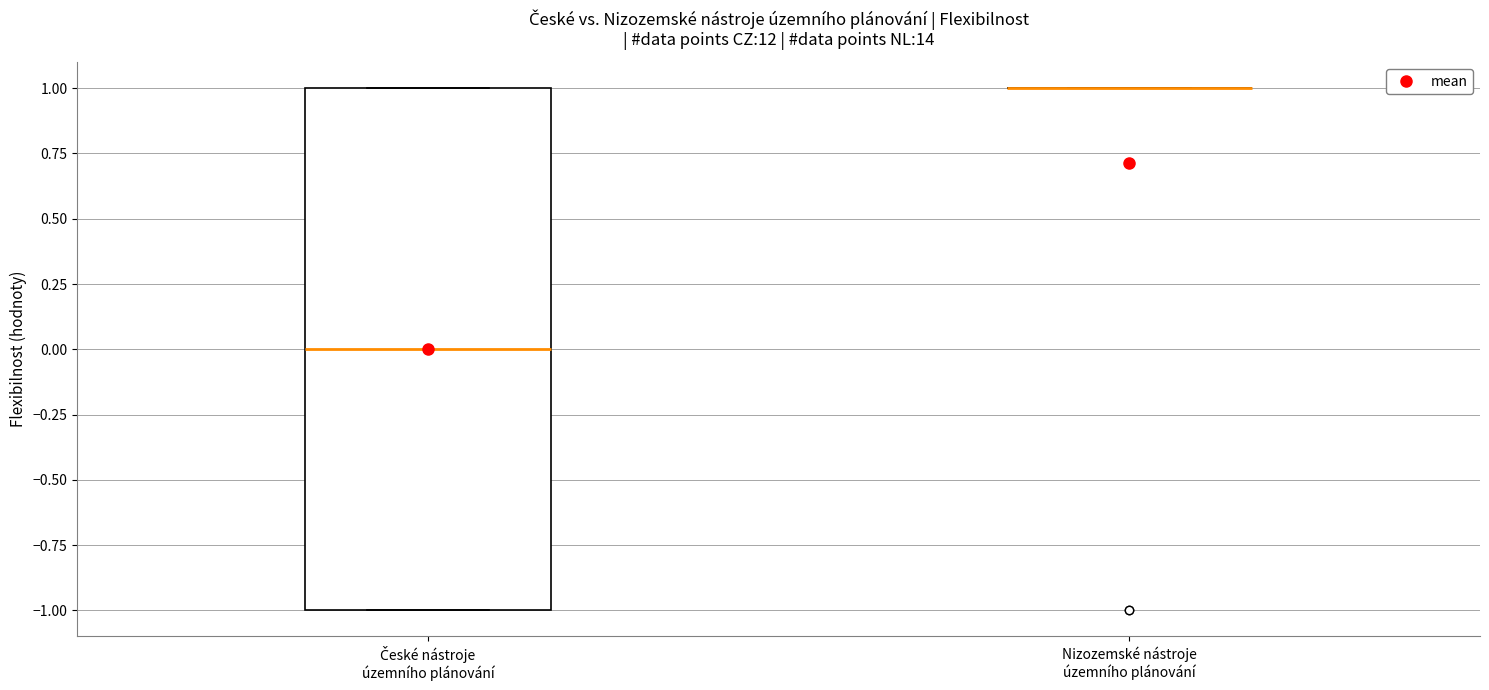

Reading left to right, transcribe this box plot: for each box, give where its median line is, the range the box spans, and where its two whiskers end, as read against the y-axis. The values are not printed on the chart, so give them approximately, as read against the axis.

České nástroje územního plánování: median 0, box -1 to 1, whiskers -1 to 1
Nizozemské nástroje územního plánování: box collapsed to a line at 1, whiskers 1 to 1